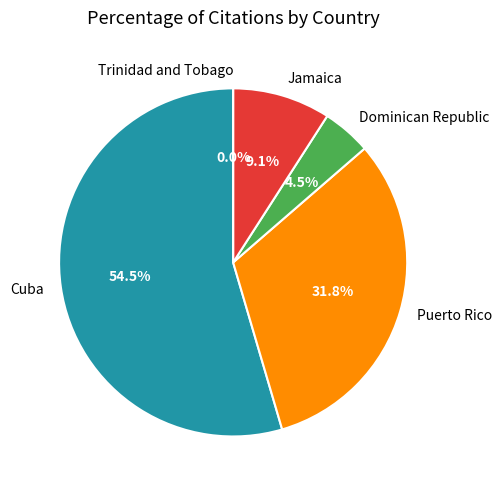

What percentage is the Jamaica slice, to the nearest percent?

9%